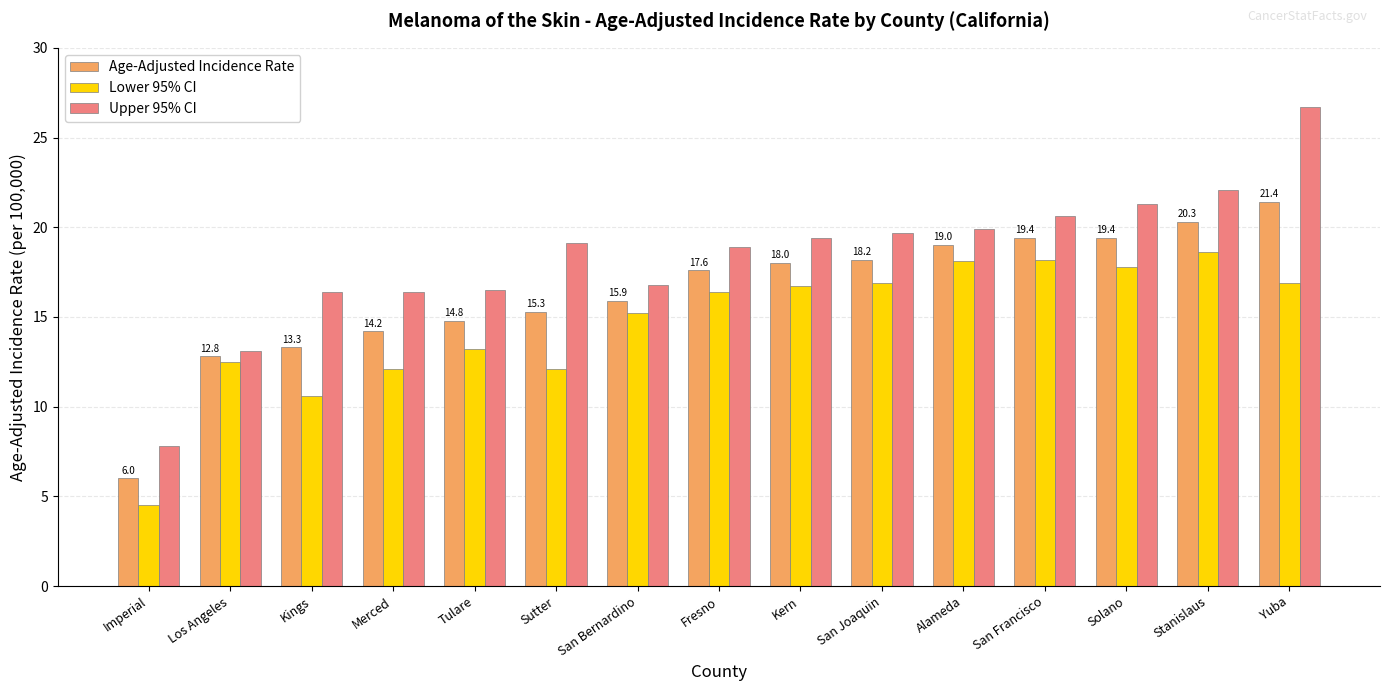

What is the value of the Lower 95% CI bar at the 11th from the left?

18.1